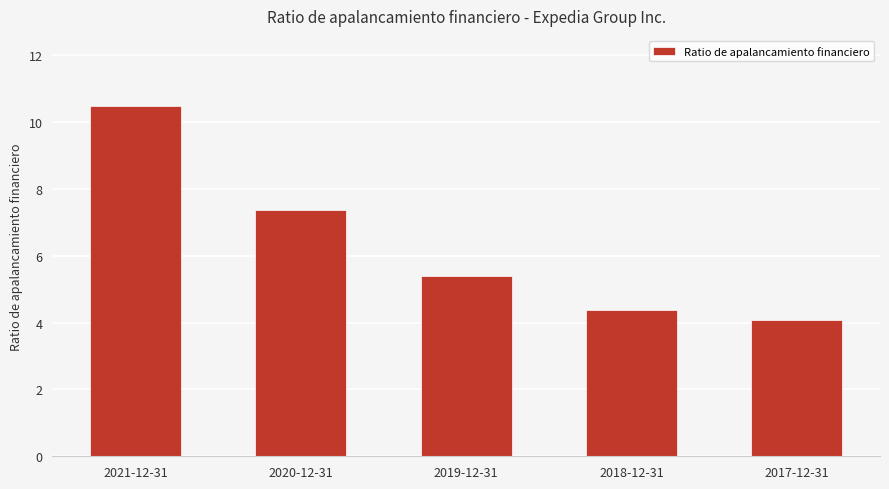

Approximately how many times larger is the value at 2021-12-31 compared to 2019-12-31?

1.9